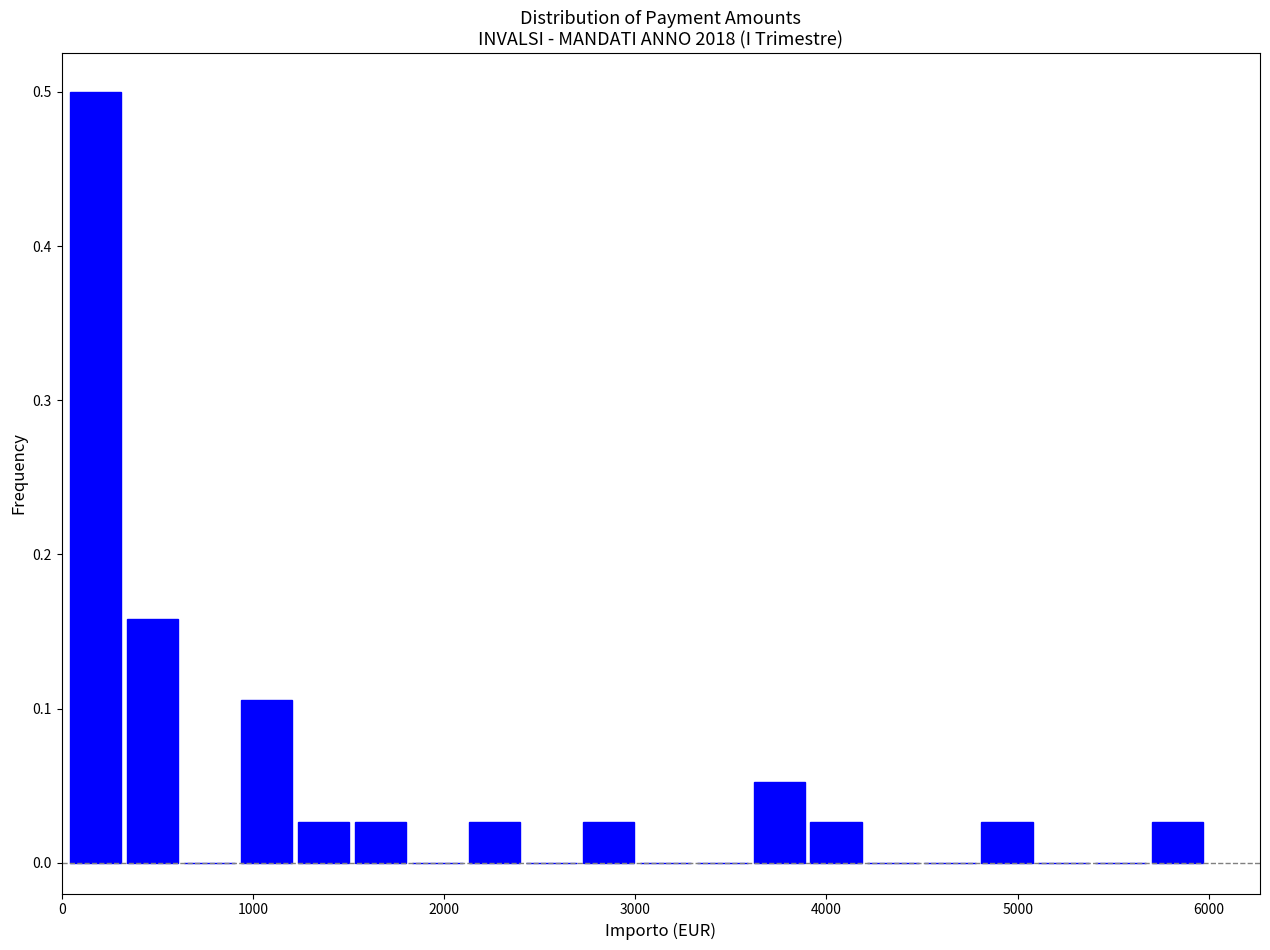

Around what value on the x-axis is the tallest bar? Give the approximate position of its centre, as read against the axis.

200